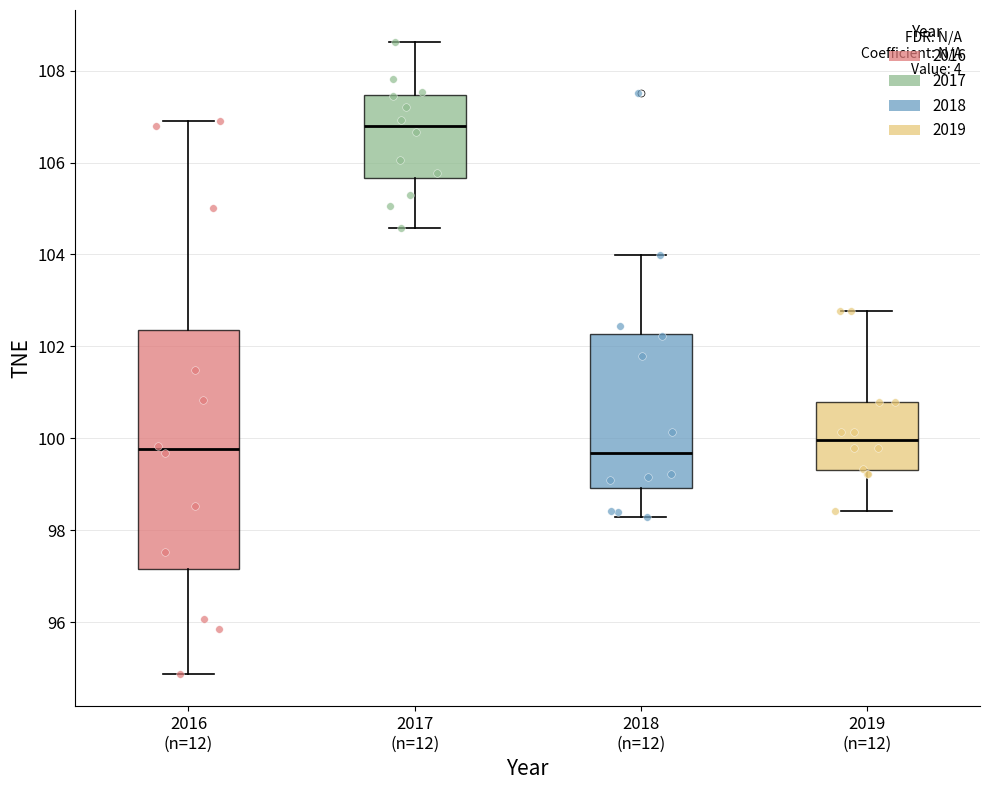

Where does the upper whisker of the box for 2017 (n=12) end on the y-axis? The values are not printed on the chart, so give them approximately, as read against the axis.

108.6